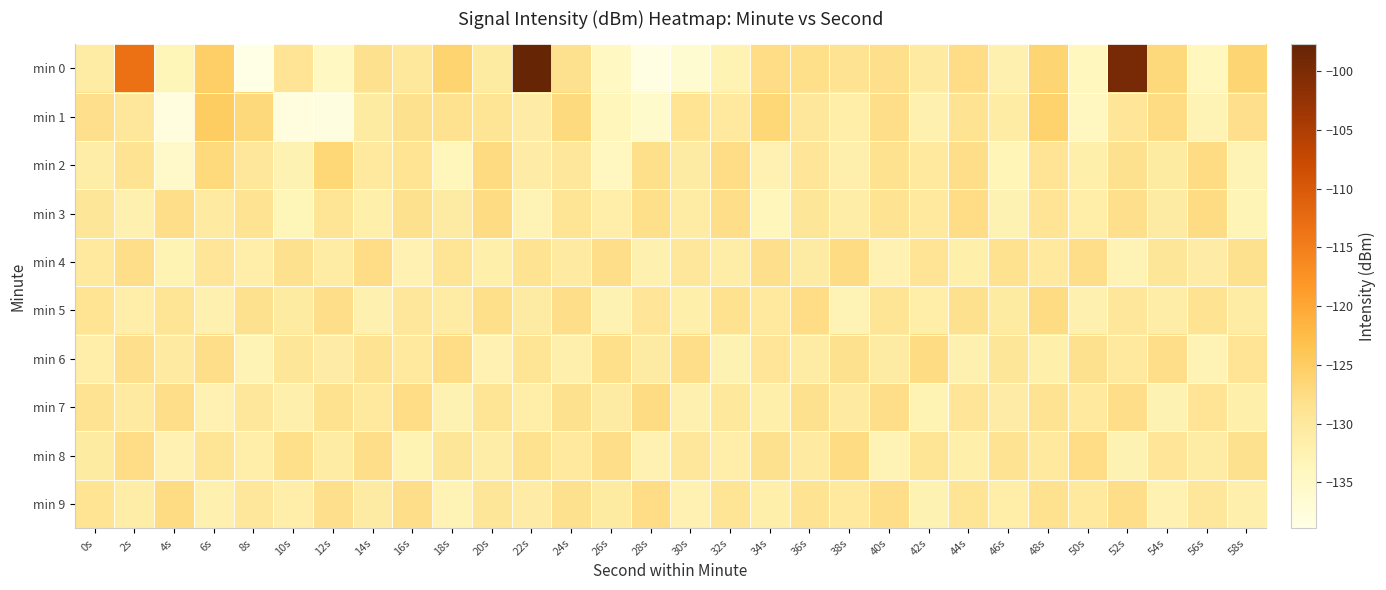

Count the number of data series in this chart.

10